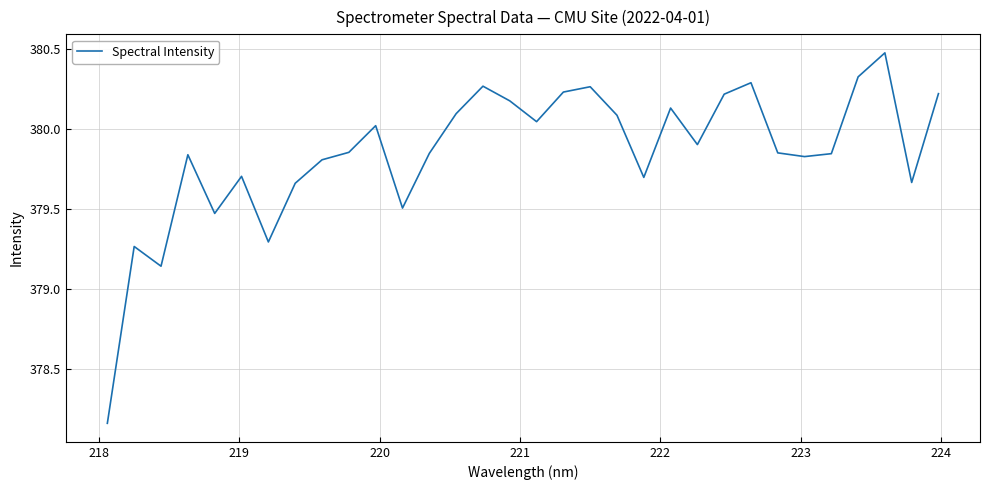

How many lines are shown in the chart?

1